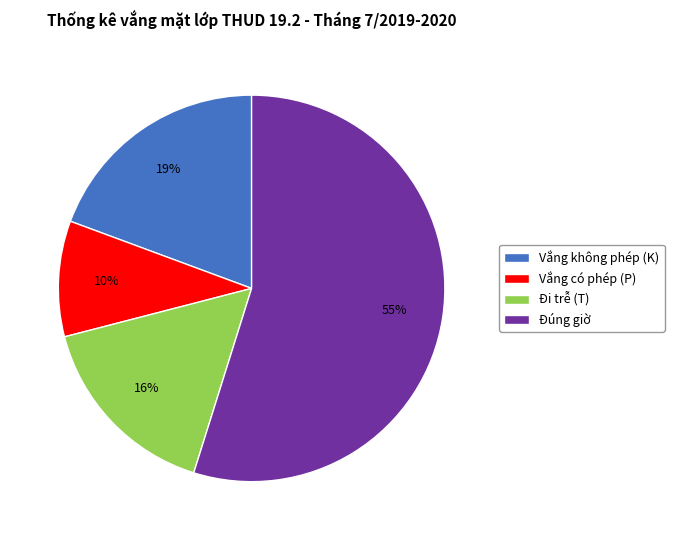

The Đúng giờ slice represents 42% of the pie. True or false?

False